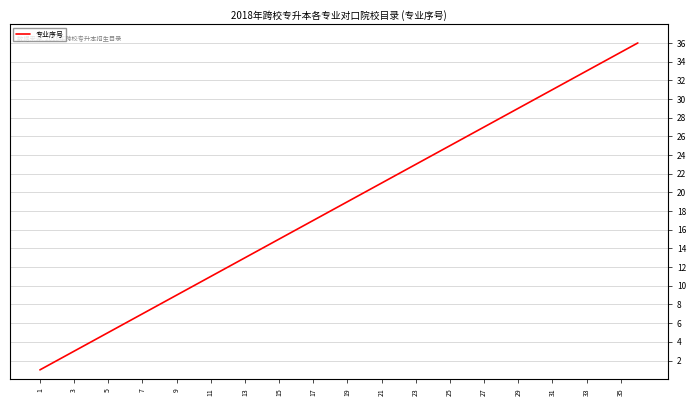

What is the difference between the maximum and minimum values?

35